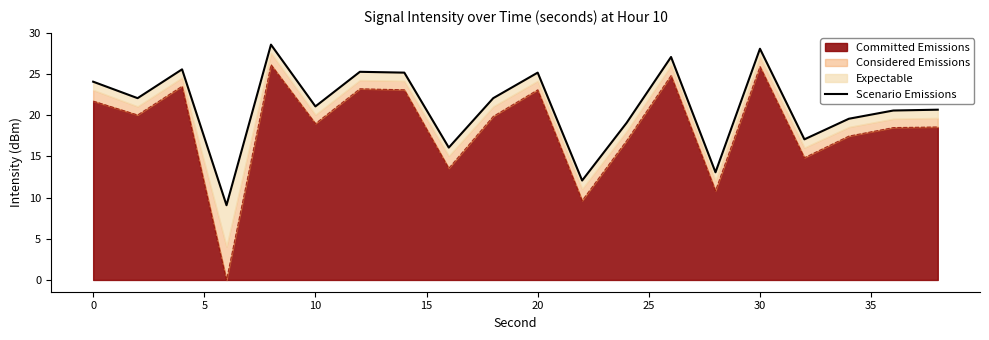

True or false: there are more than 0 points higher than both neighbors.

True